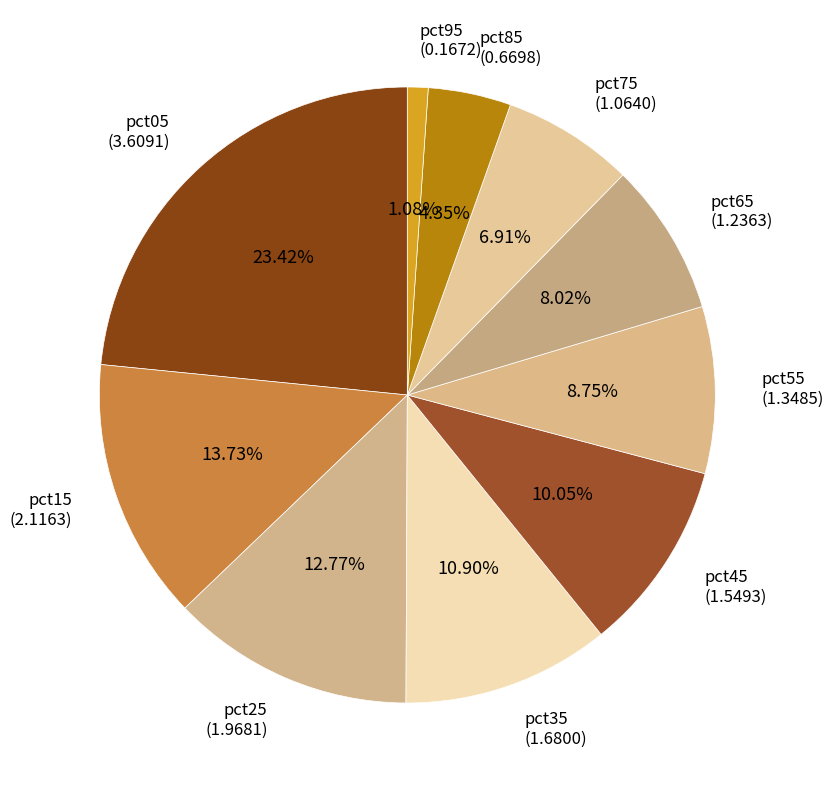

Between pct25 and pct85, which is larger?

pct25